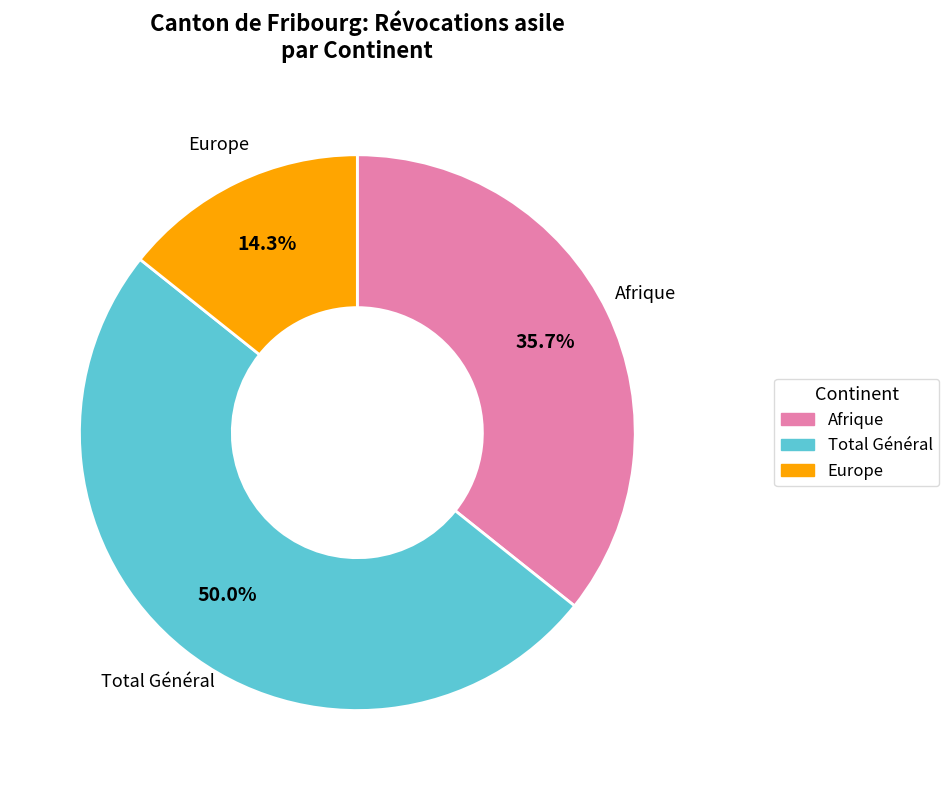

How many slices are in this pie chart?

3